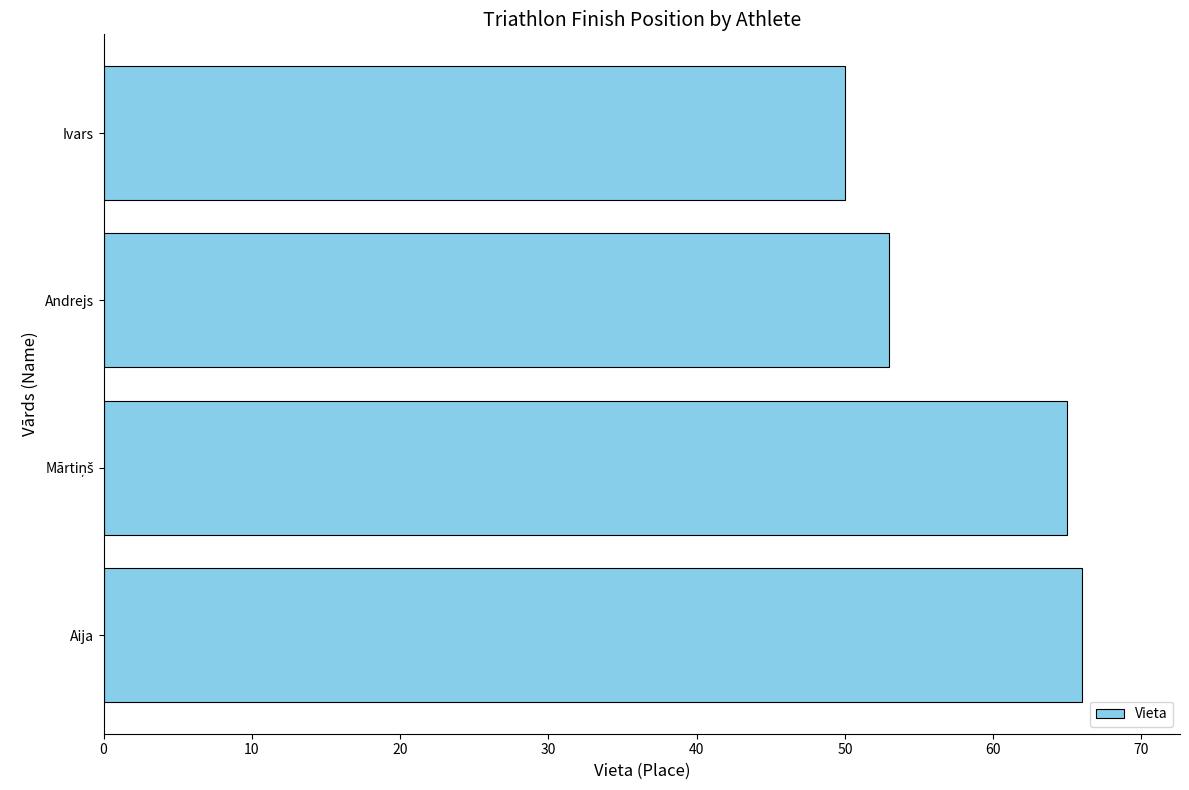

What is the difference between the maximum and minimum values?

16